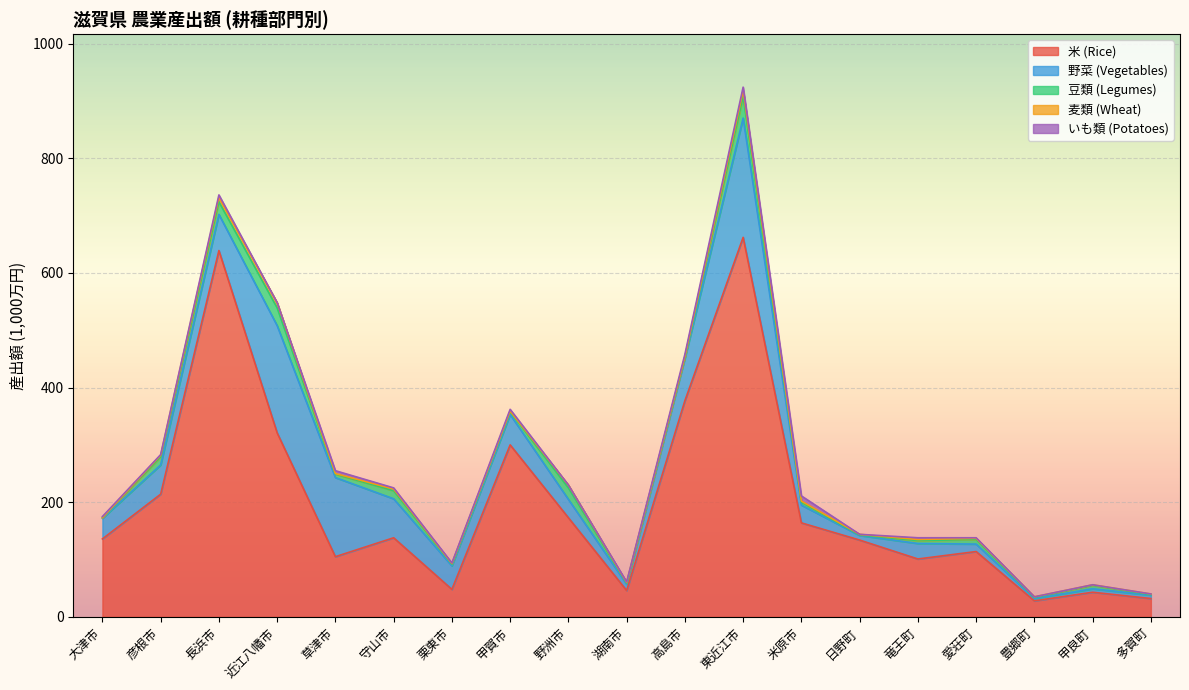

Which category has the lowest value in the 野菜 (Vegetables) series?

豊郷町